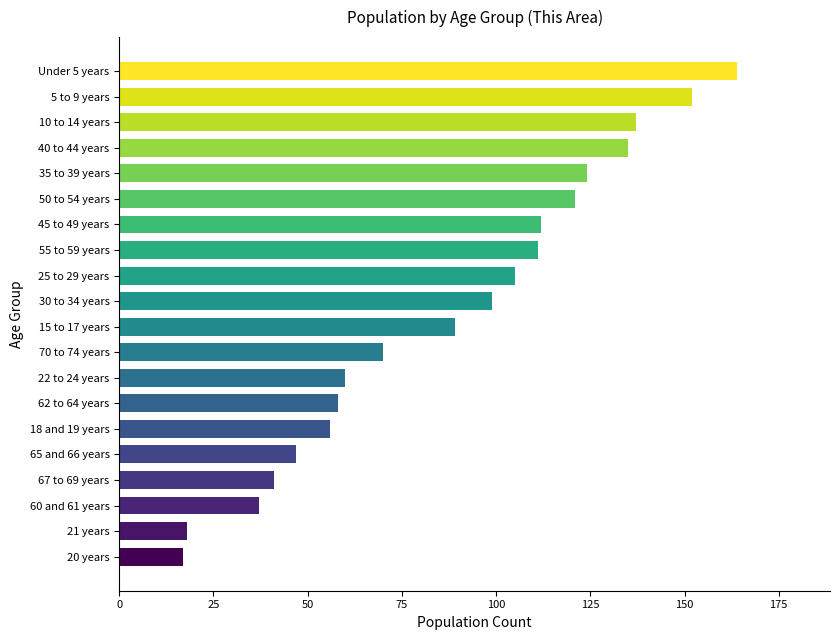

Count the number of data series in this chart.

1